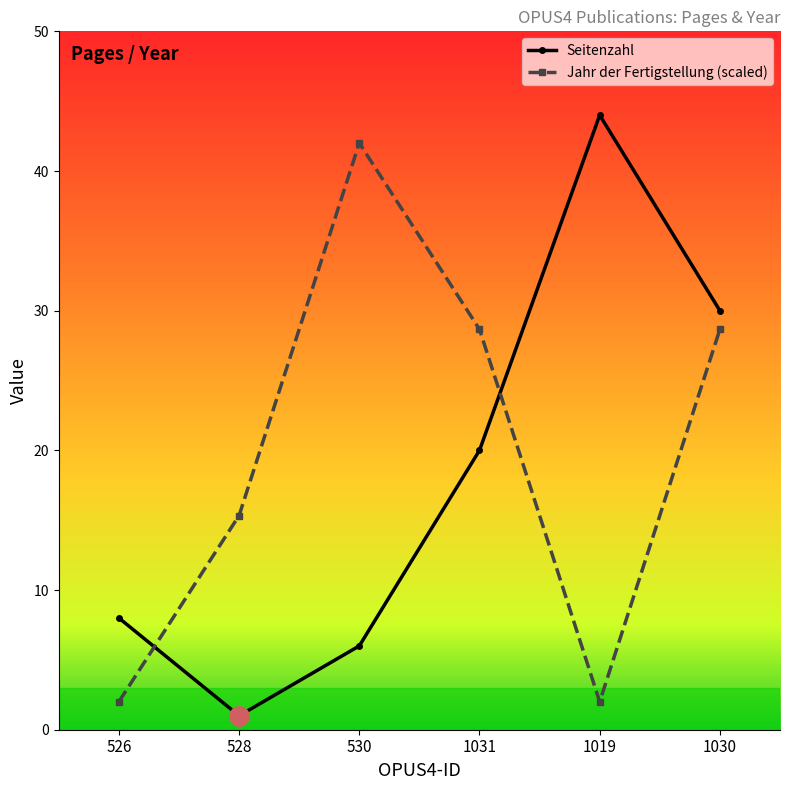

Reading left to right, transcribe all the data shown in this chart.

Seitenzahl: 8.0	1.0	6.0	20.0	44.0	30.0
Jahr der Fertigstellung (scaled): 2.0	15.3	42.0	28.7	2.0	28.7